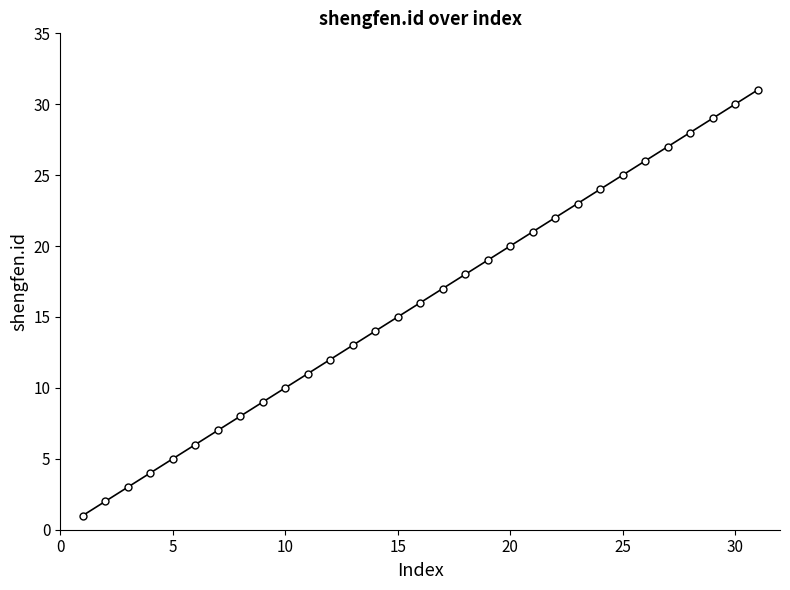

True or false: the data has more than 1 interior local peaks.

False